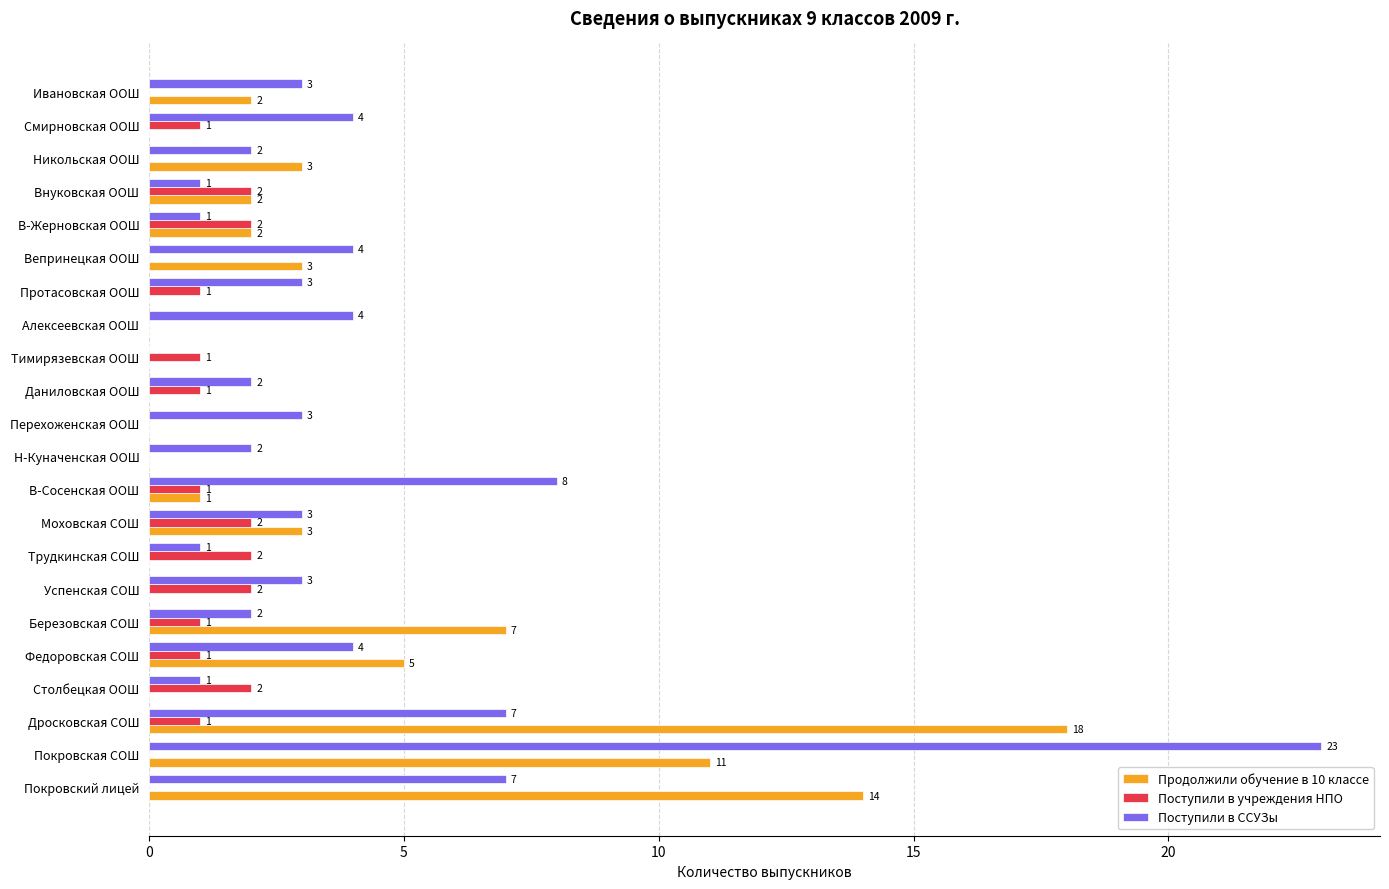

How many distinct data groups are displayed?

3